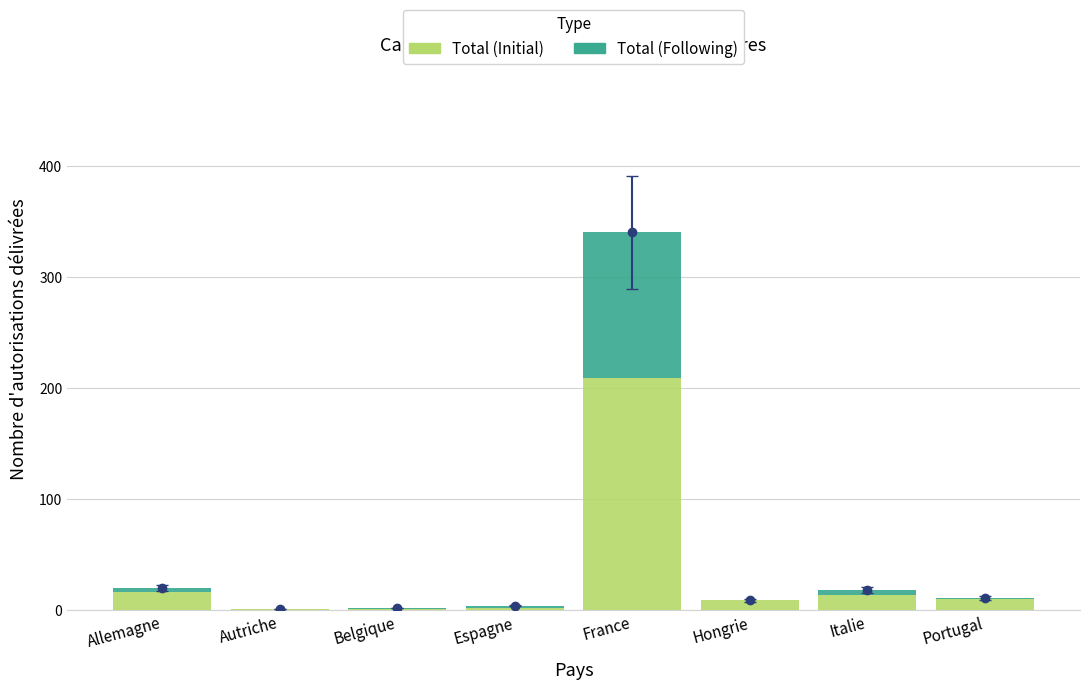

What is the difference between the highest and lowest values at Allemagne?

12